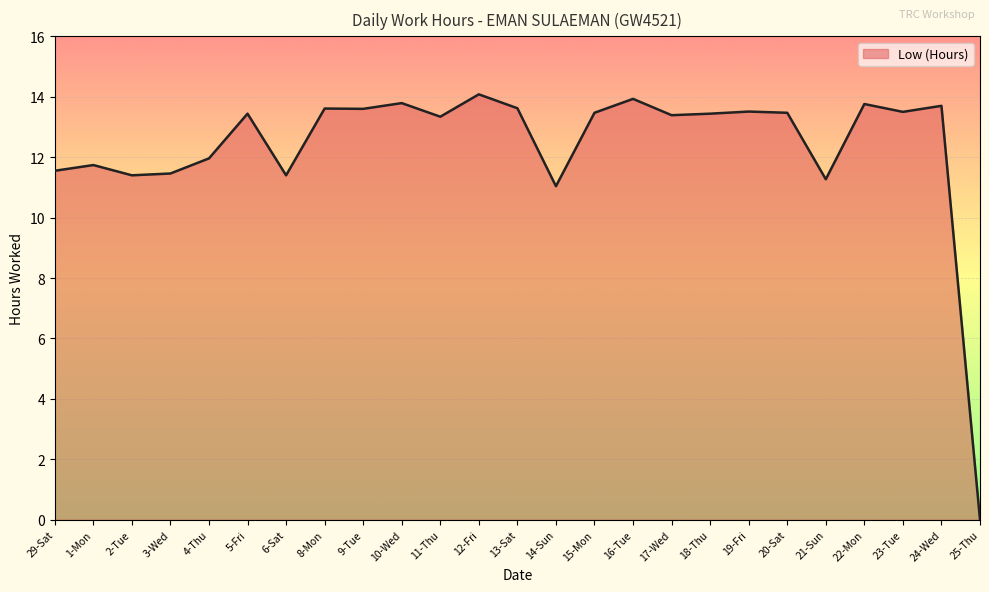

What position from the right is 24-Wed?

2